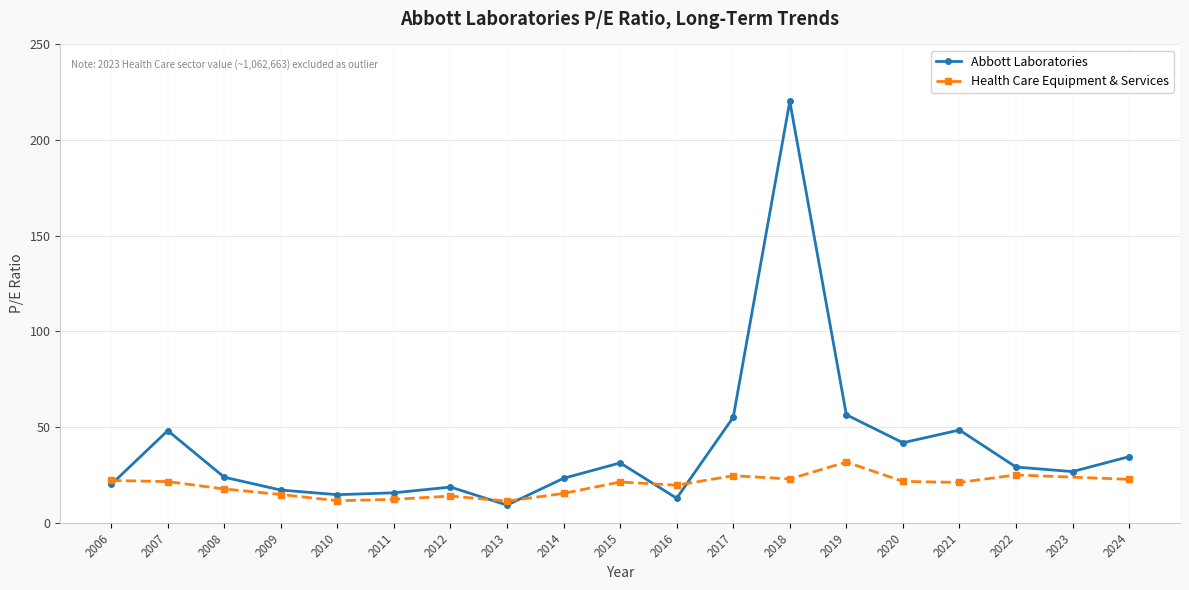

What value does the data have at 2024?

34.6